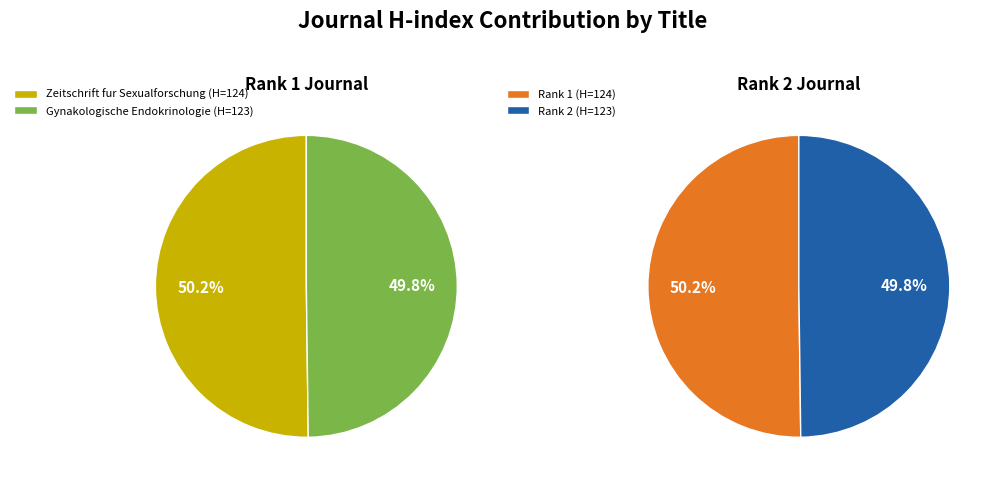

How many slices are in this pie chart?

2